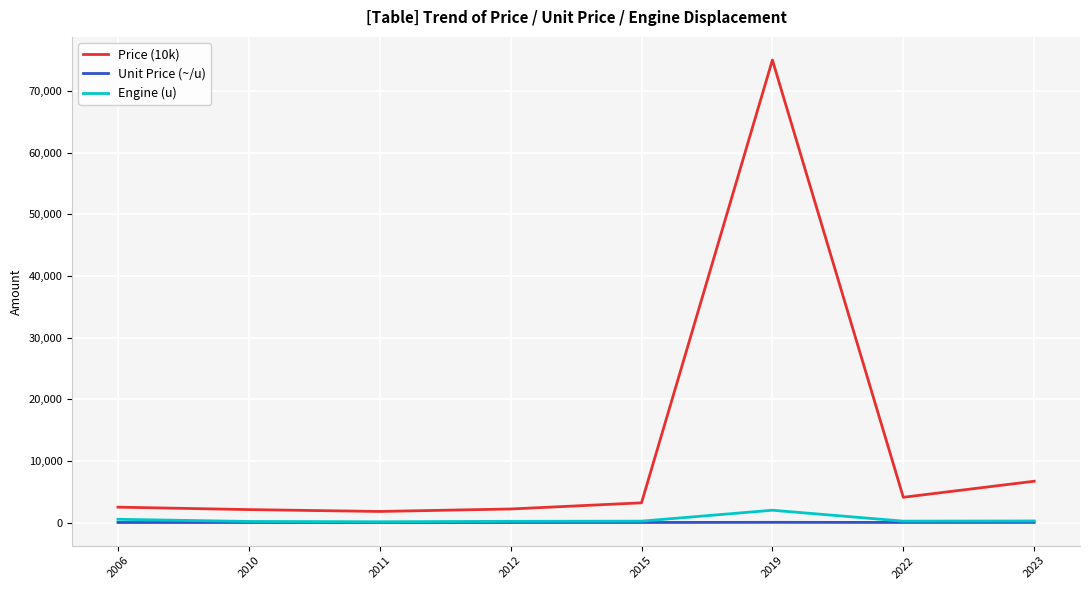

Which series has the widest spread of values?

Price (10k)